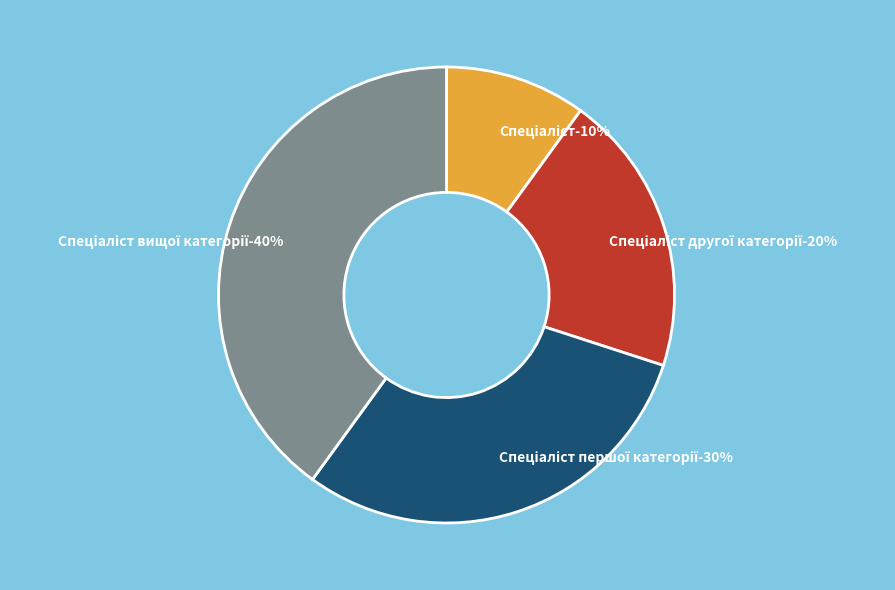

How many segments does this pie chart have?

4